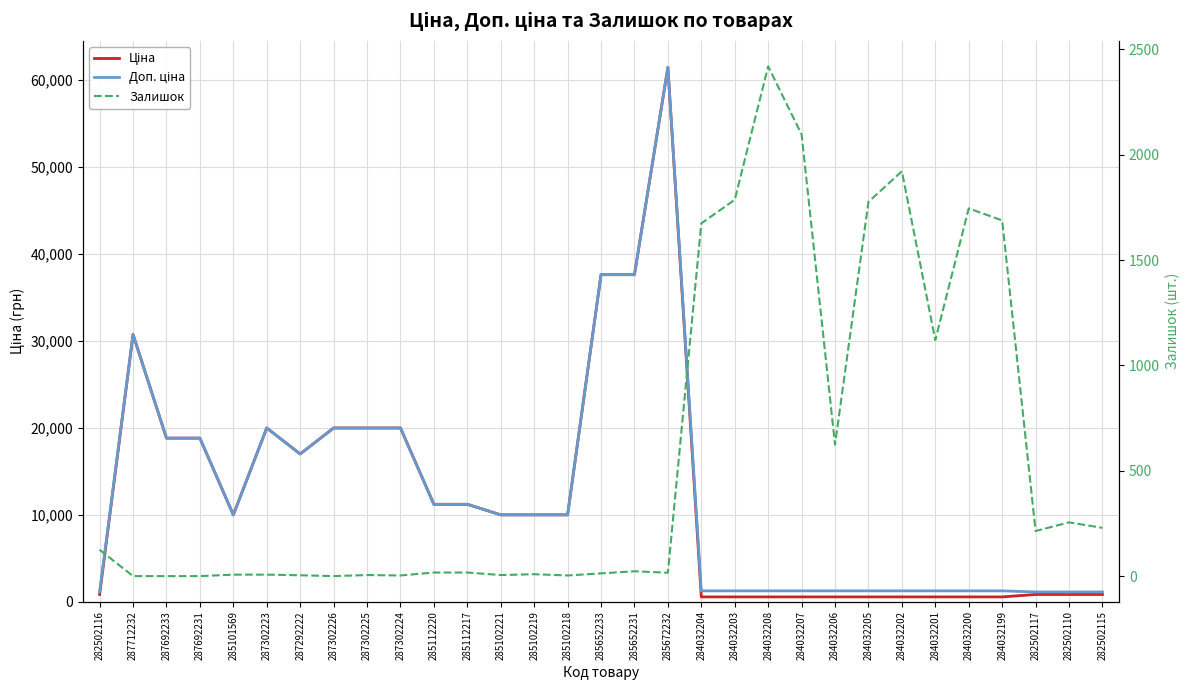

How many series are shown in this chart?

3